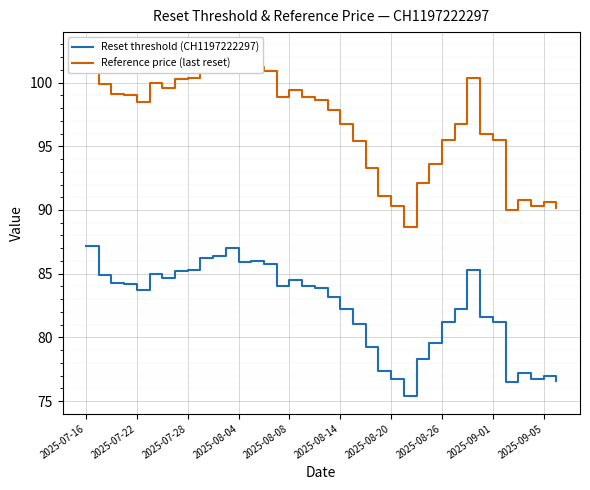

True or false: Reference price (last reset) and Reset threshold (CH1197222297) cross at least once.

False